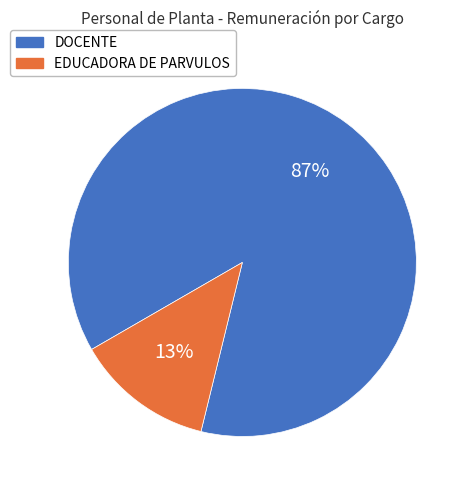

Which category has the biggest portion of the pie?

DOCENTE